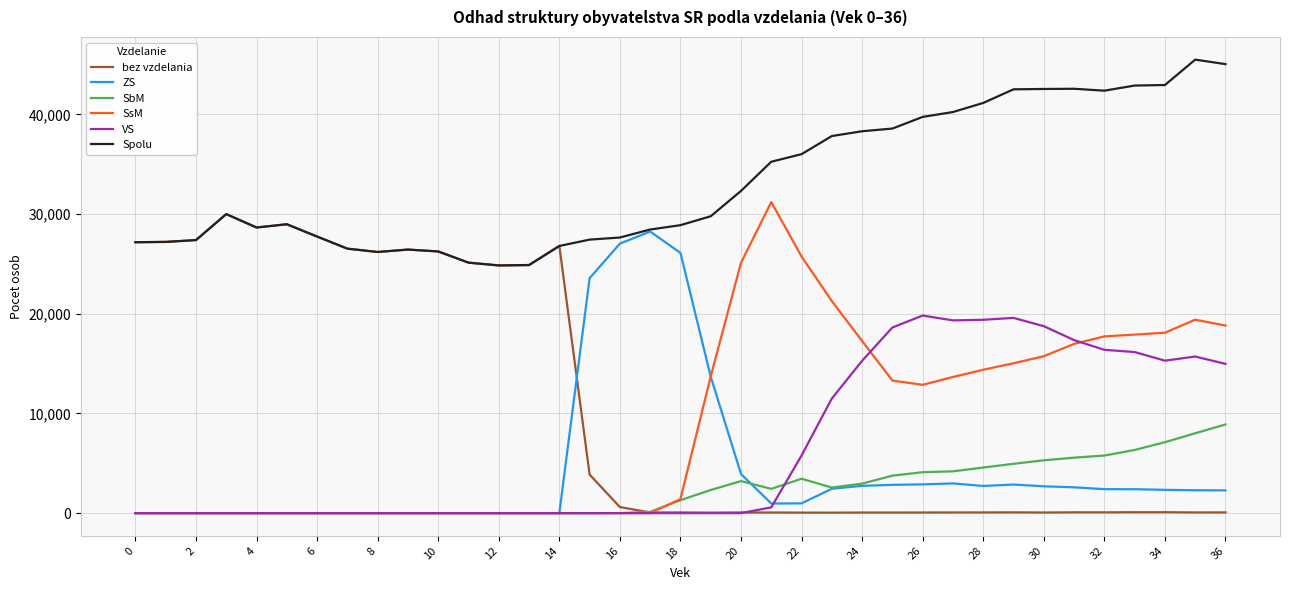

What is the maximum value shown in the chart?

45497